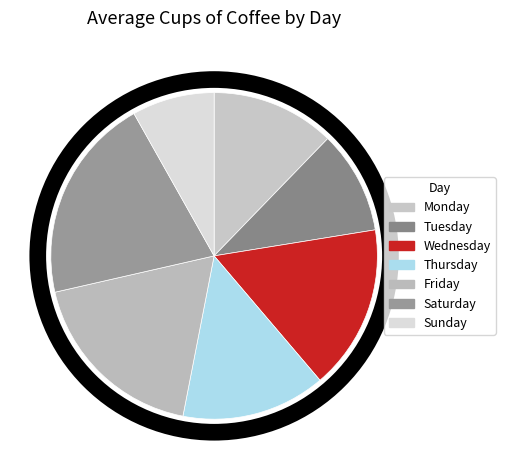

Is it true that Friday is 18% of the pie?

True